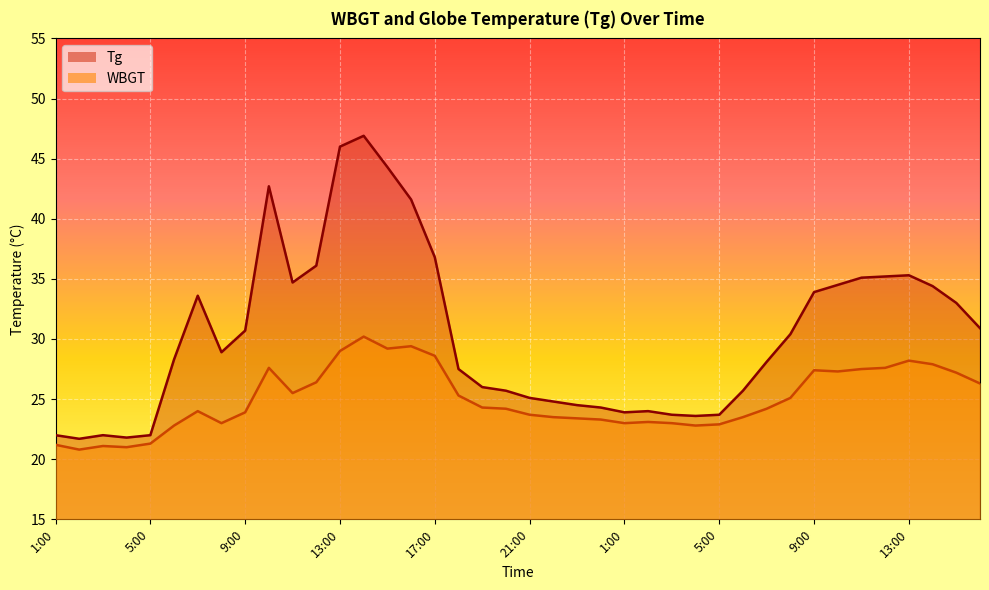

Between 24 and 29, which series saw the biggest shift?

Tg_line